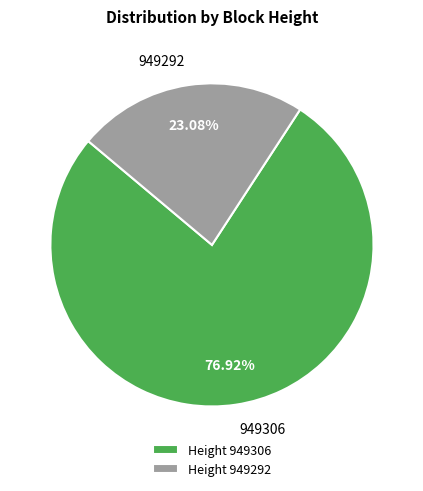

Which slice represents more than half of the pie?

Height 949306